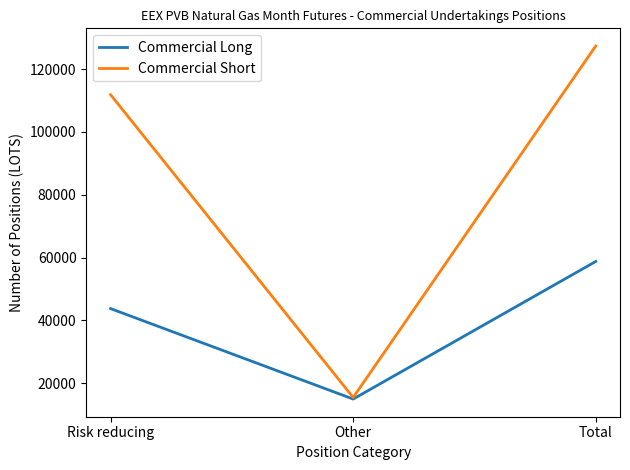

What is the smallest value displayed?

15000